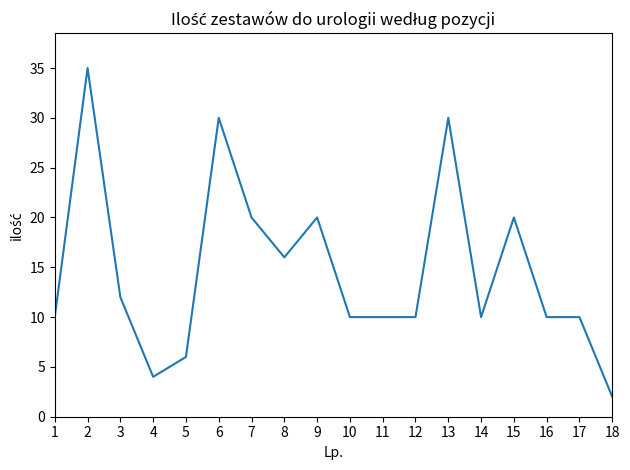

Reading left to right, list all the values displayed in this chart.

1=10	2=35	3=12	4=4	5=6	6=30	7=20	8=16	9=20	10=10	11=10	12=10	13=30	14=10	15=20	16=10	17=10	18=2